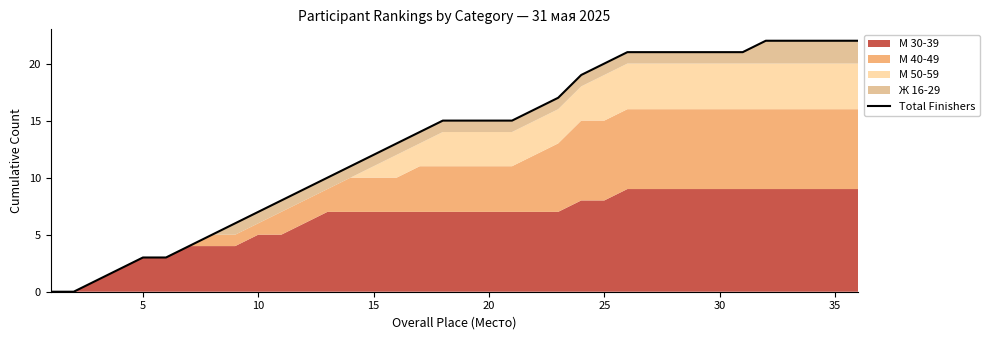

What is the difference between the maximum and second lowest values?

22